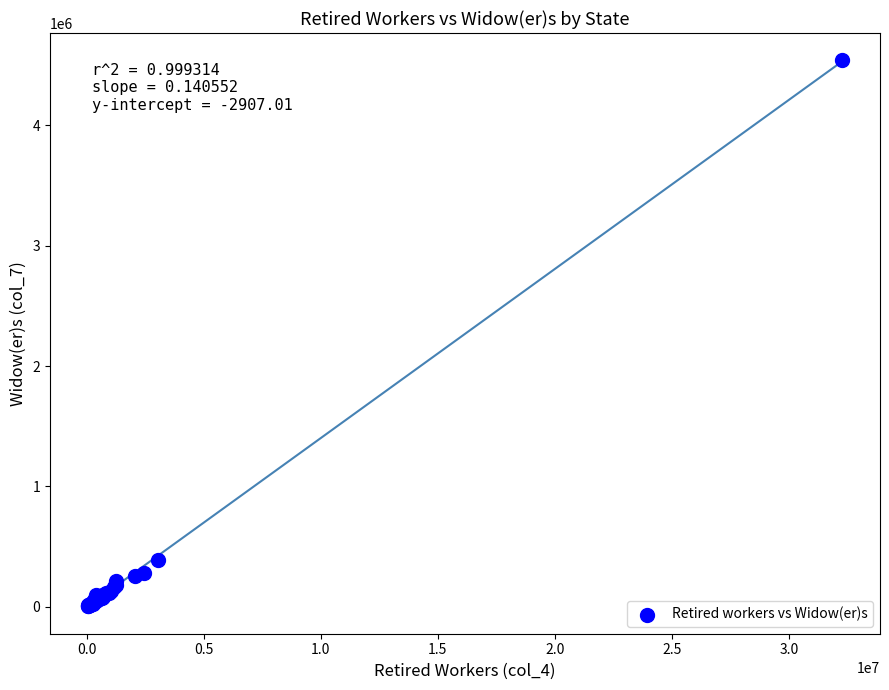

What Y value in the scatter plot is closest to 2273271?

385537